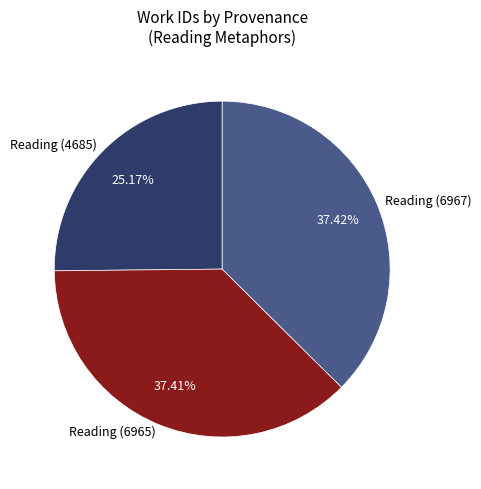

To the nearest percent, what percentage of the pie is Reading (4685)?

25%